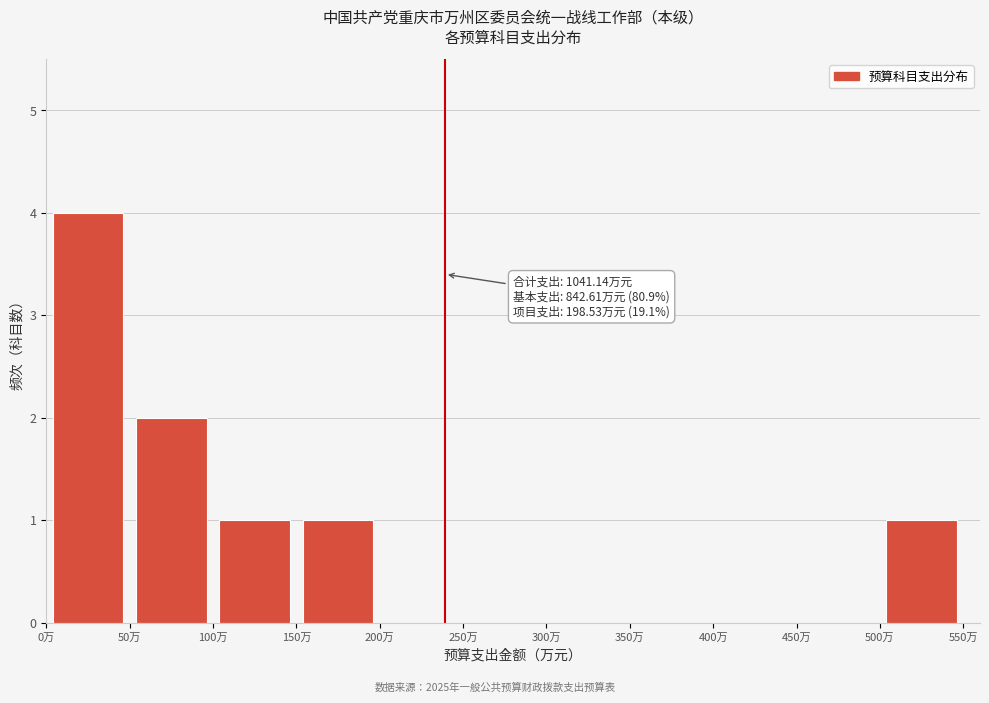

Which range on the x-axis has the tallest bar?

0 to 50